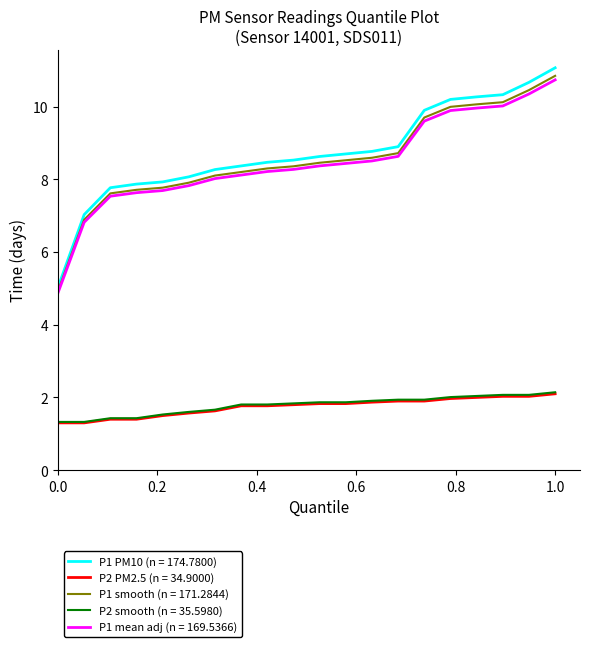

True or false: P2 PM2.5 (n = 34.9000) and P1 PM10 (n = 174.7800) intersect in this chart.

False